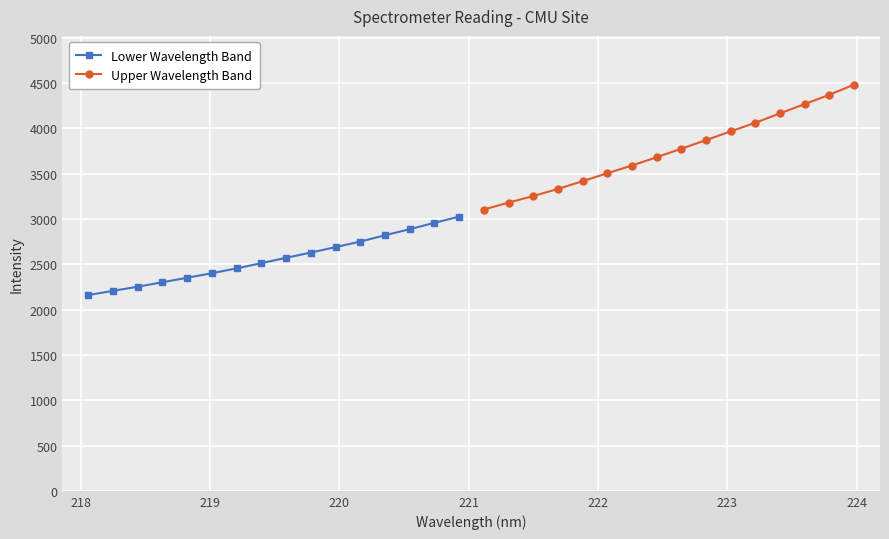

Reading left to right, transcribe all the data shown in this chart.

Lower Wavelength Band: 2160.4	2207.1	2252.5	2301.9	2351.5	2401.7	2455.0	2512.5	2571.7	2629.5	2689.6	2751.1	2820.4	2887.5	2957.5	3026.3
Upper Wavelength Band: 3104.5	3181.1	3253.3	3331.8	3417.3	3505.2	3590.3	3681.8	3776.0	3870.6	3967.3	4062.4	4166.4	4268.3	4371.9	4482.8